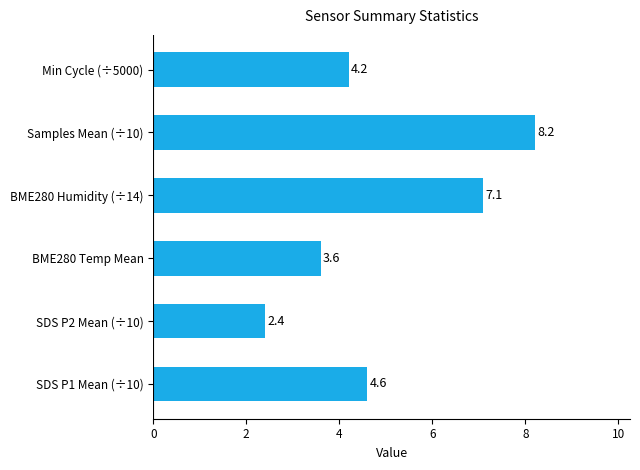

What is the change in value from SDS P2 Mean (÷10) to Samples Mean (÷10)?

+5.8